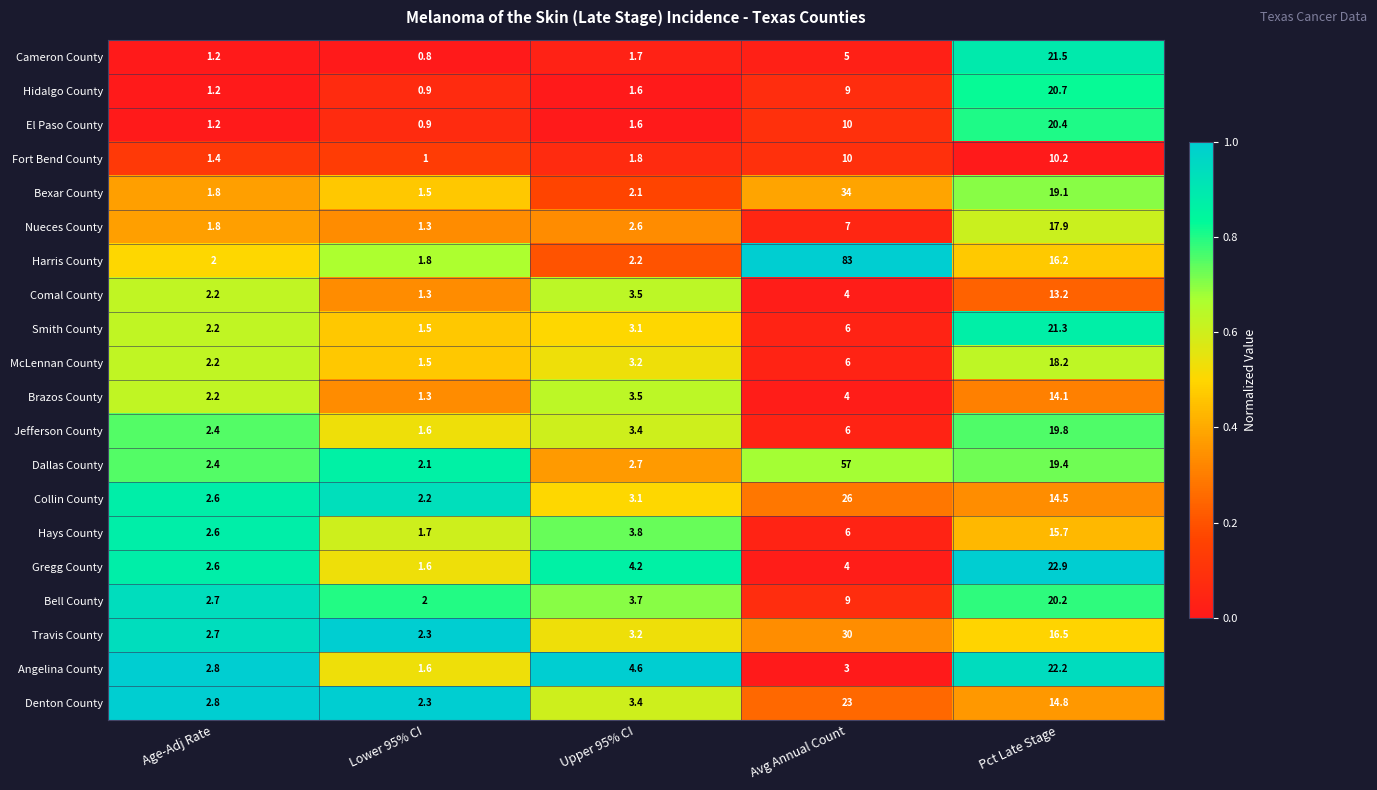

The Bexar County series shows 8.3 at Pct Late Stage. True or false?

False